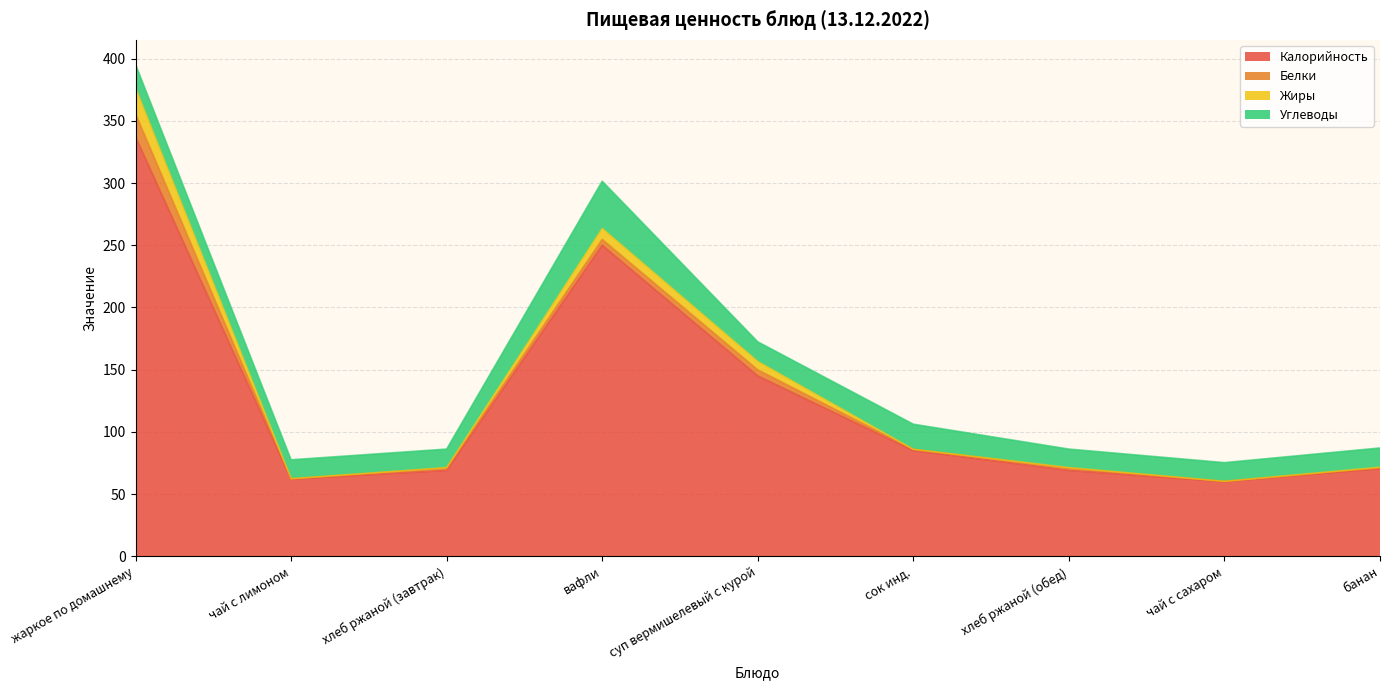

What position from the right is банан?

1